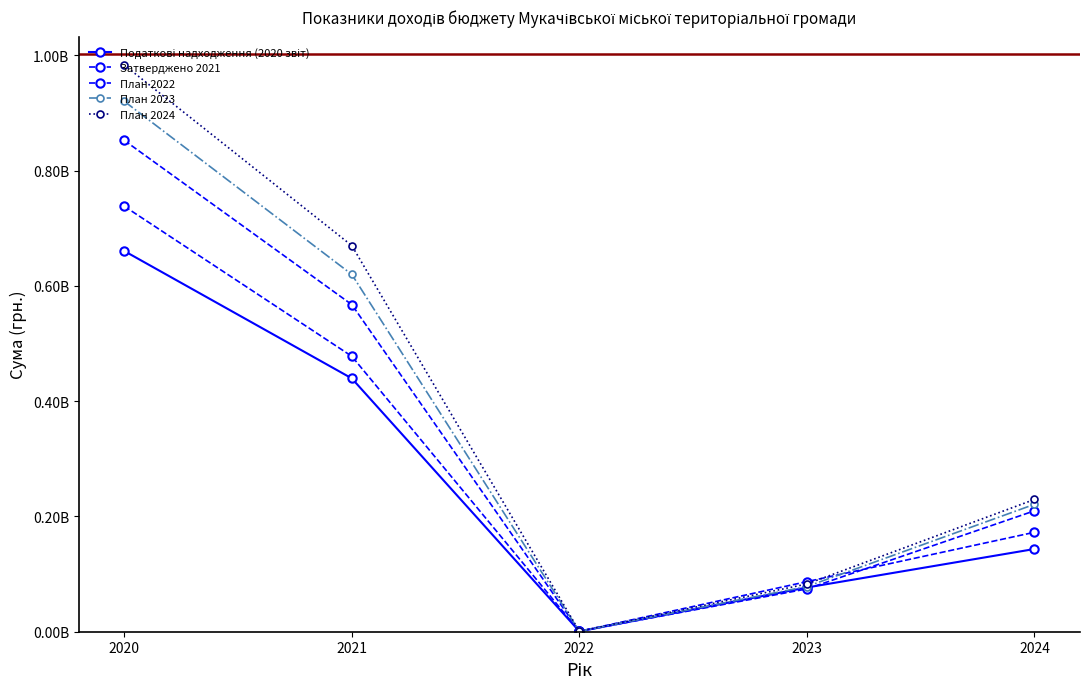

Is this an area chart (filled region under the line)?

No